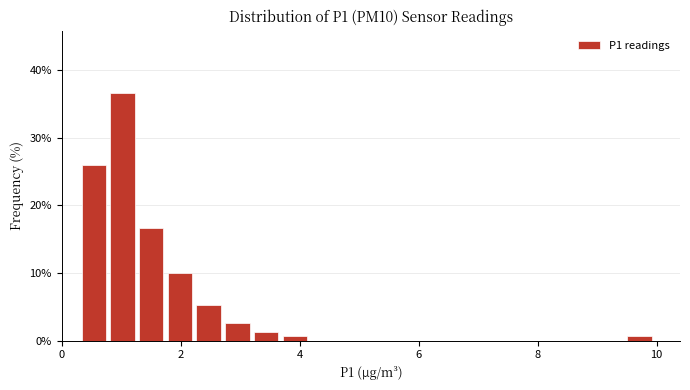

Around what value on the x-axis is the tallest bar? Give the approximate position of its centre, as read against the axis.

1.0